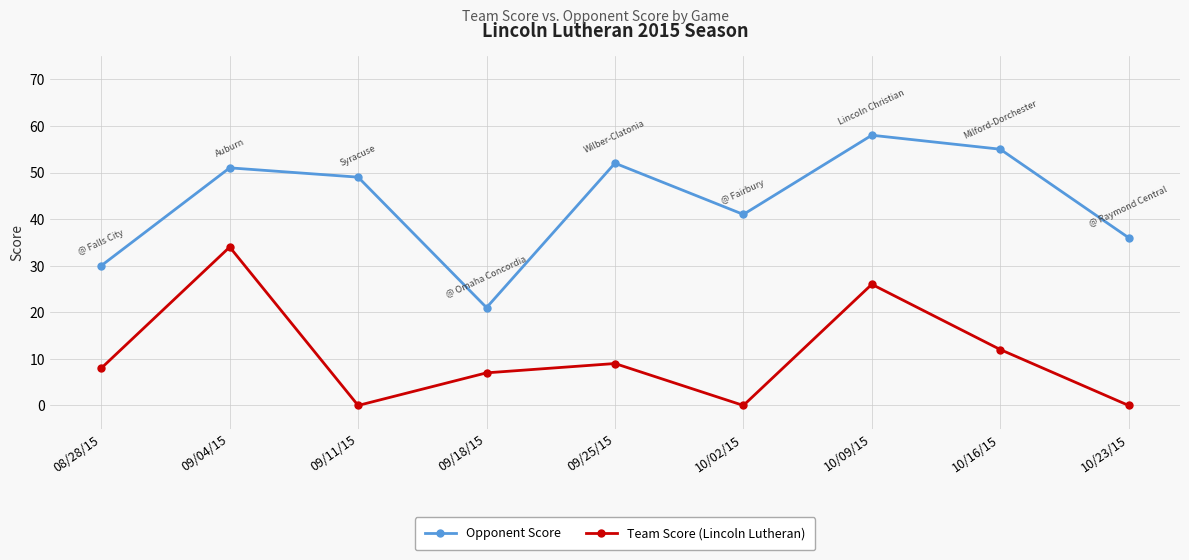

How many series are shown in this chart?

2